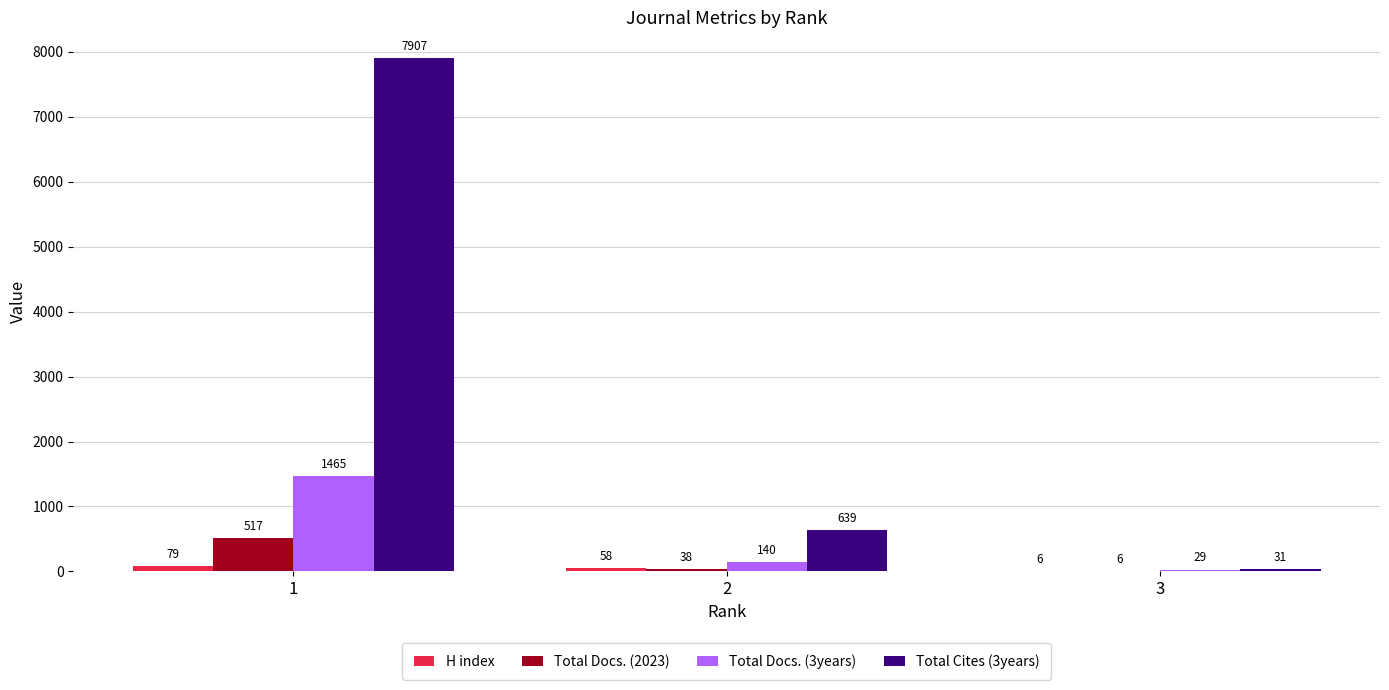

What is the highest value of the Total Cites (3years) series?

7907